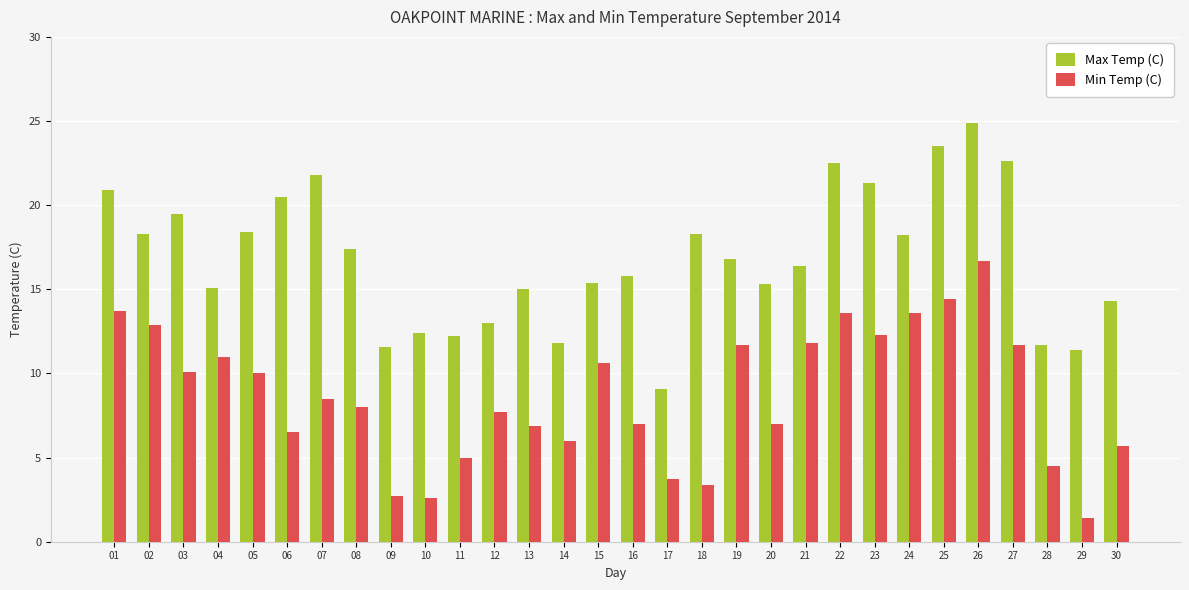

Which series changed the most between 06 and 12?

Max Temp (C)